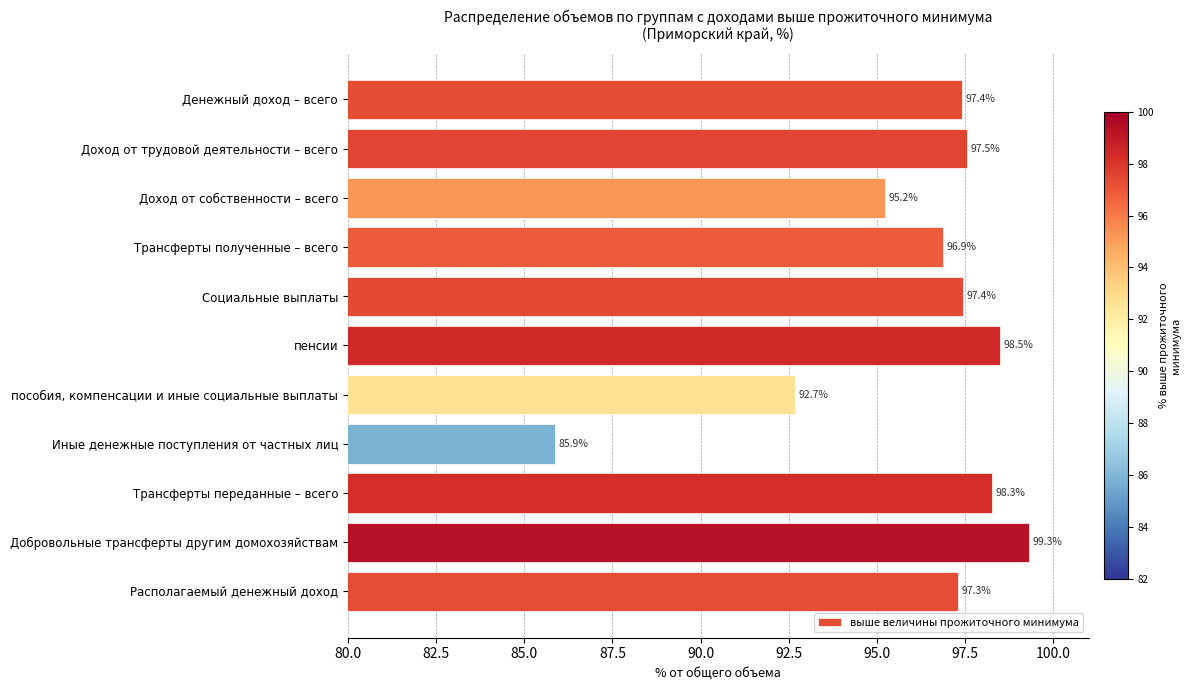

What position from the bottom is Трансферты полученные – всего?

8